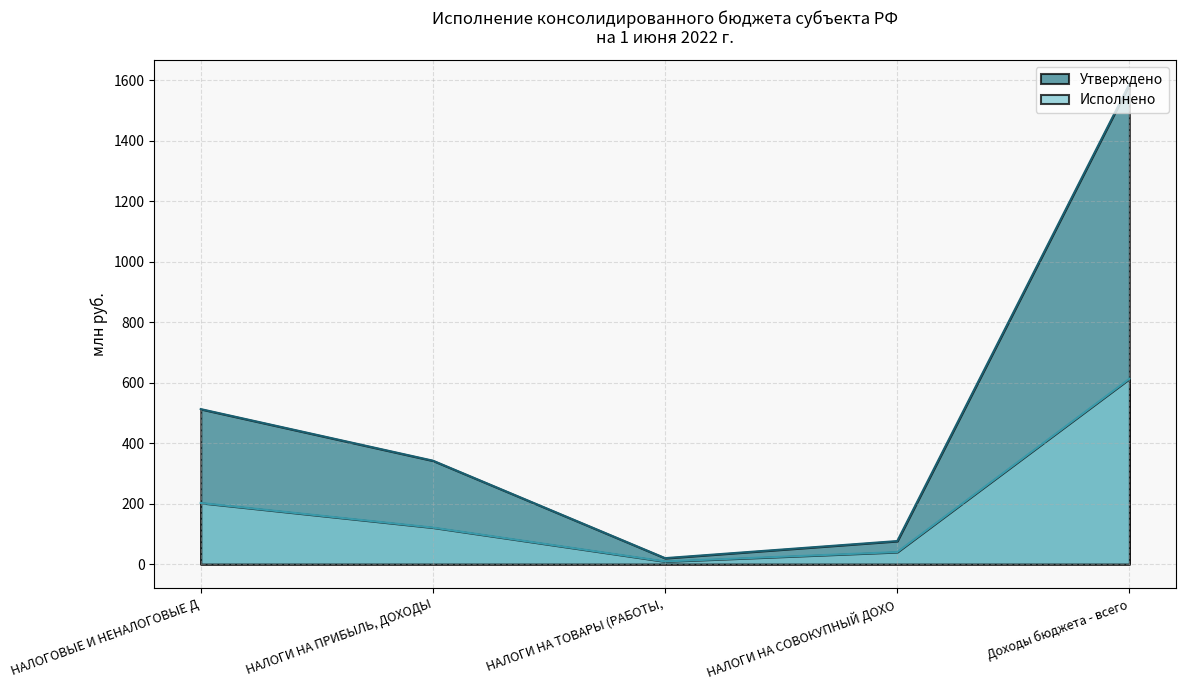

At which label is Утверждено closest to 803?

НАЛОГОВЫЕ И НЕНАЛОГОВЫЕ Д